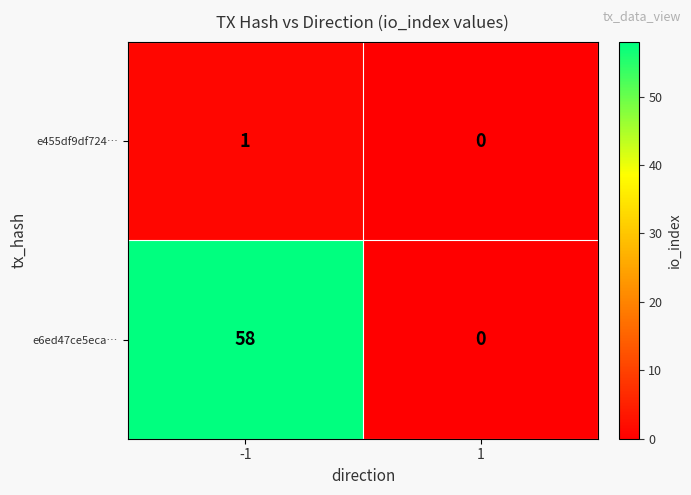

Which series changed the most between -1 and 1?

e6ed47ce5eca…